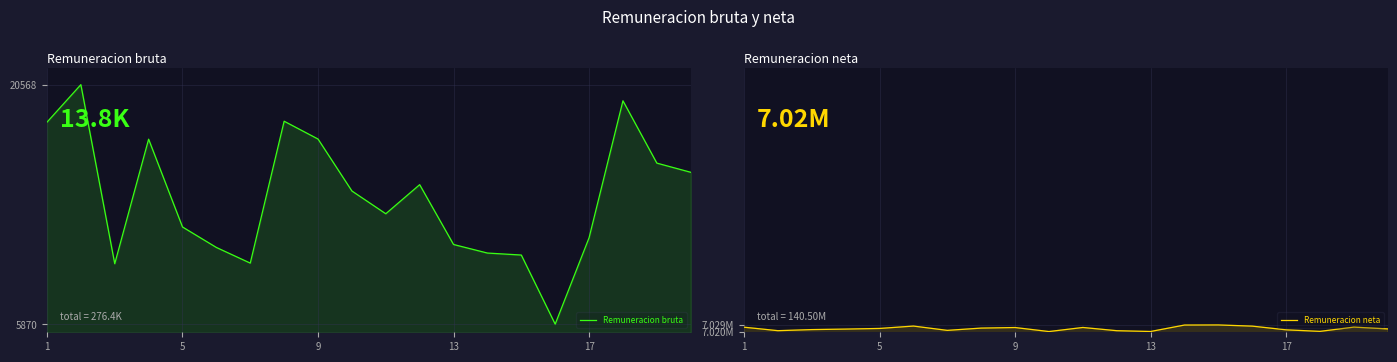

True or false: Remuneracion neta has more than 1 points higher than both neighbors.

True